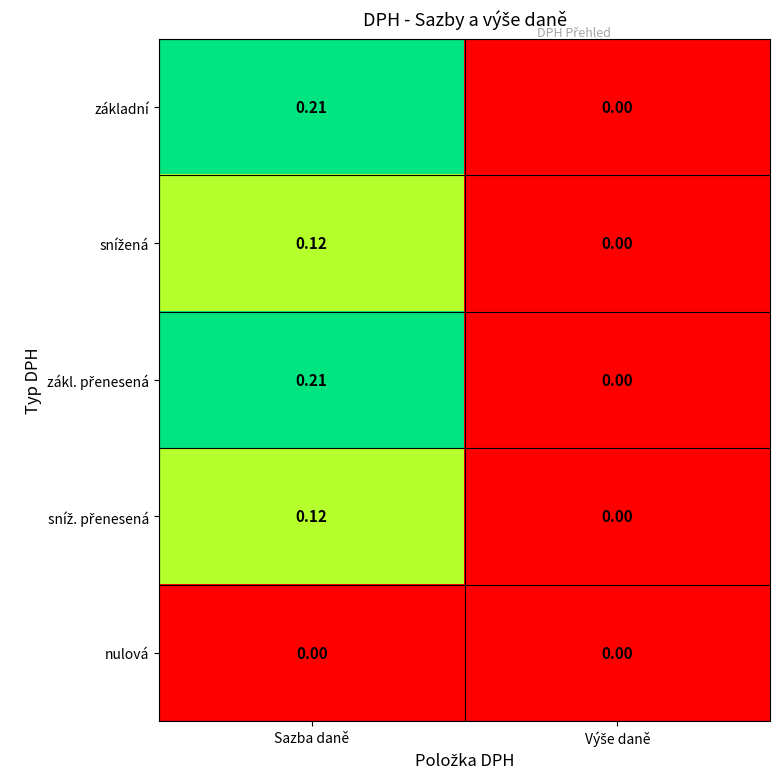

At which category does the chart reach its peak across all series?

Sazba daně